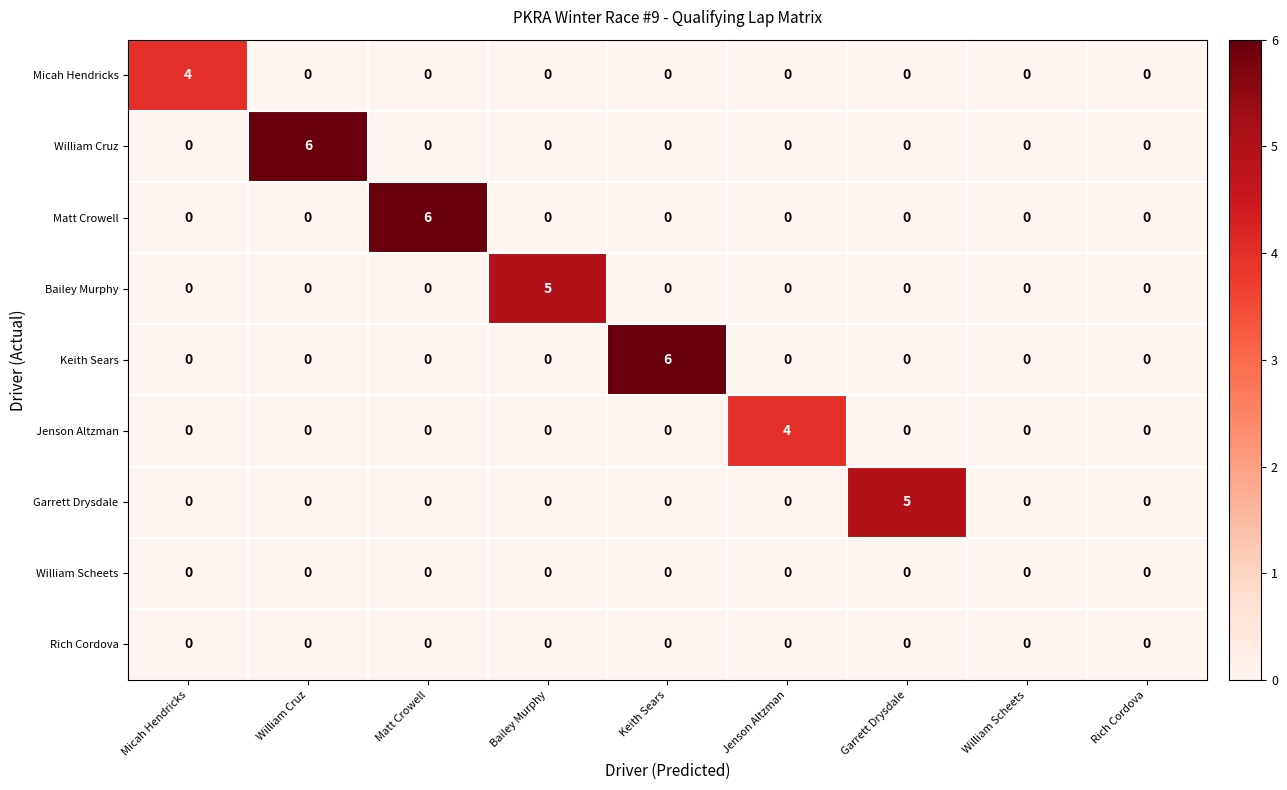

How many series are shown in this chart?

9